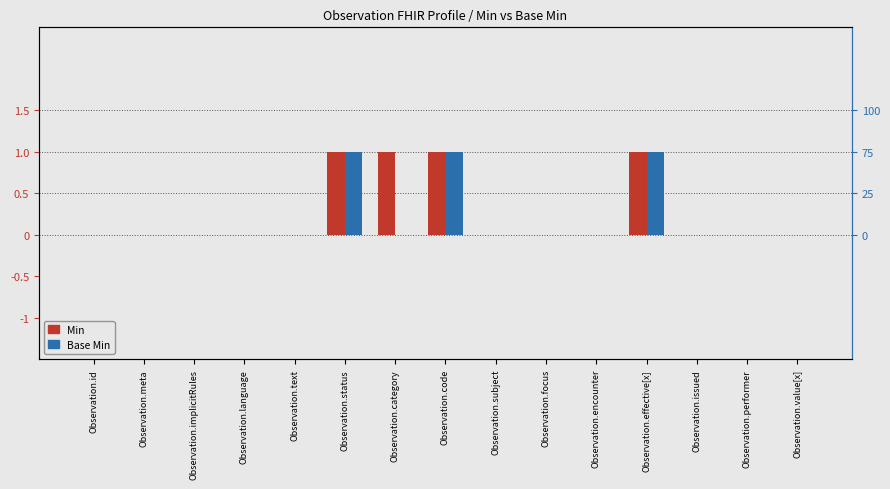

How many data points does each series have?

15